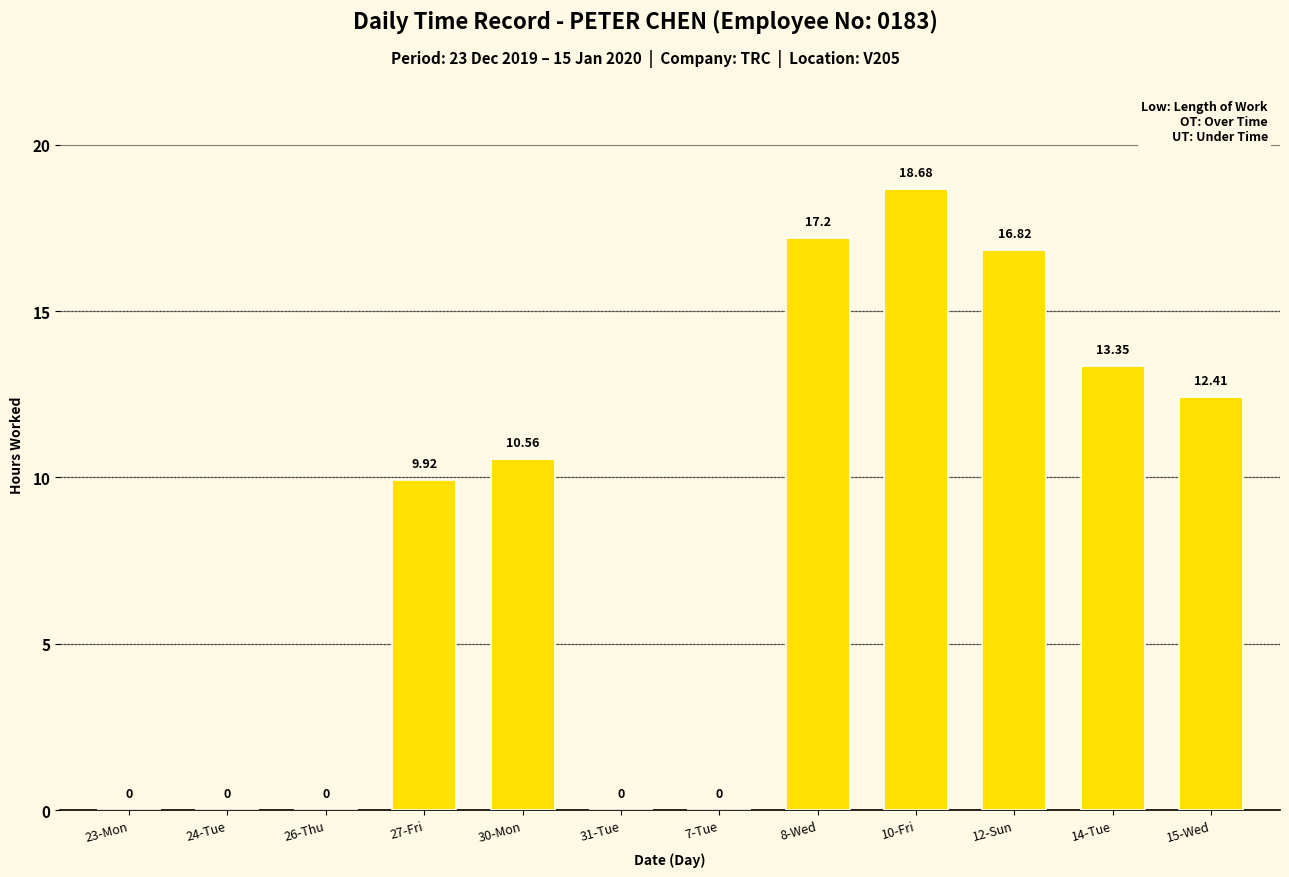

Which has a higher value, 26-Thu or 8-Wed?

8-Wed